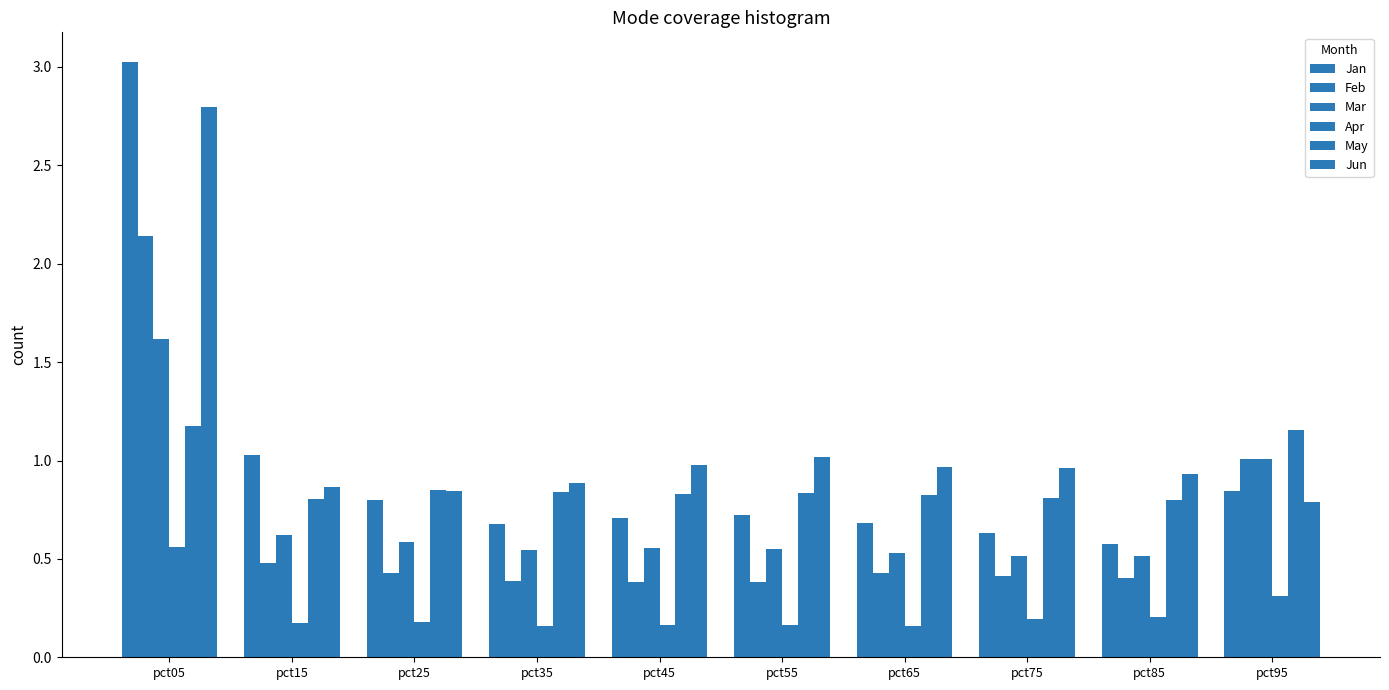

Is the value of Jan at pct75 greater than the value of Mar at pct35?

Yes